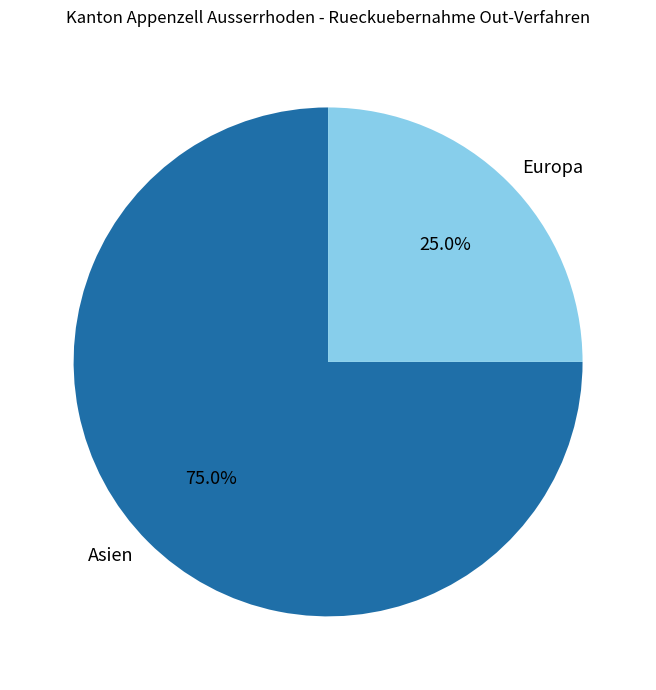

True or false: Asien accounts for 75% of the total.

True